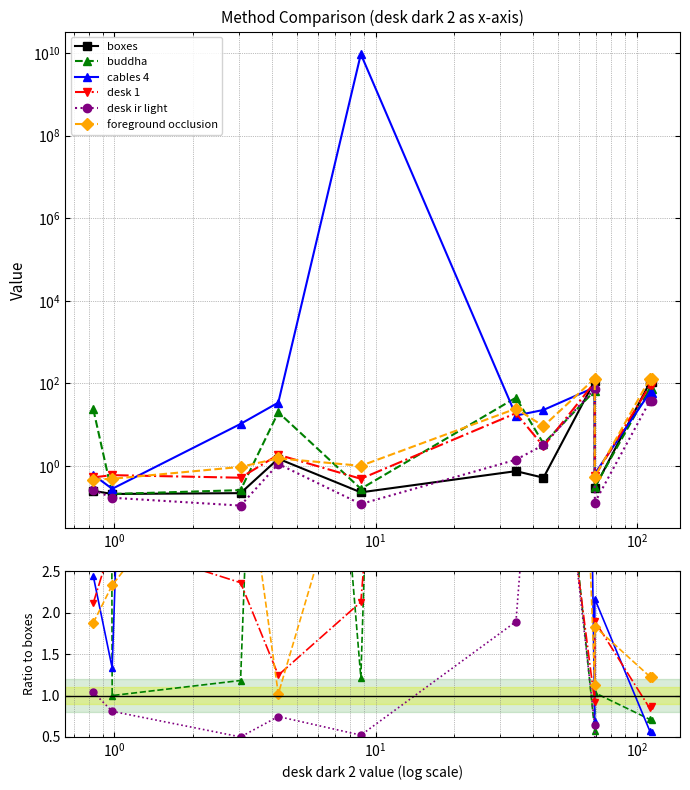

How many interior local peaks does the desk 1 series have?

3